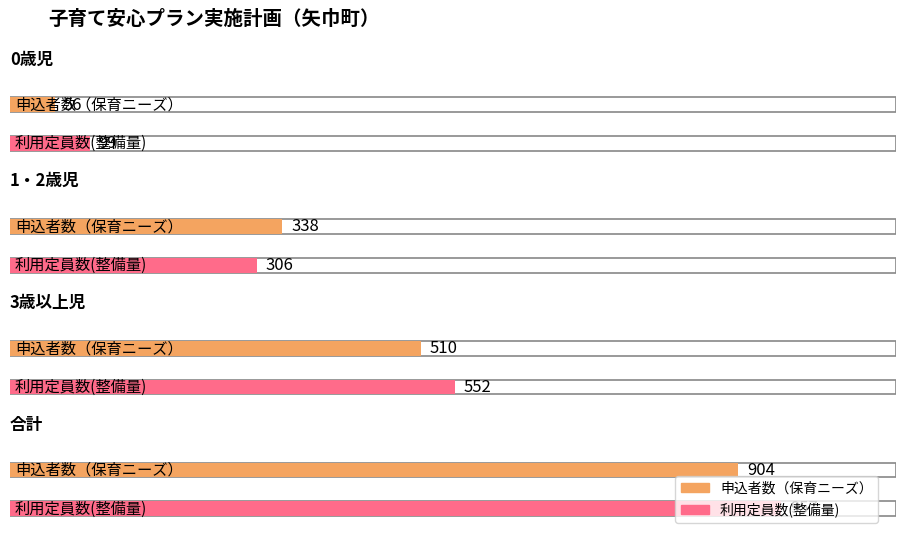

What is the label of the 1st bar from the right?

合計